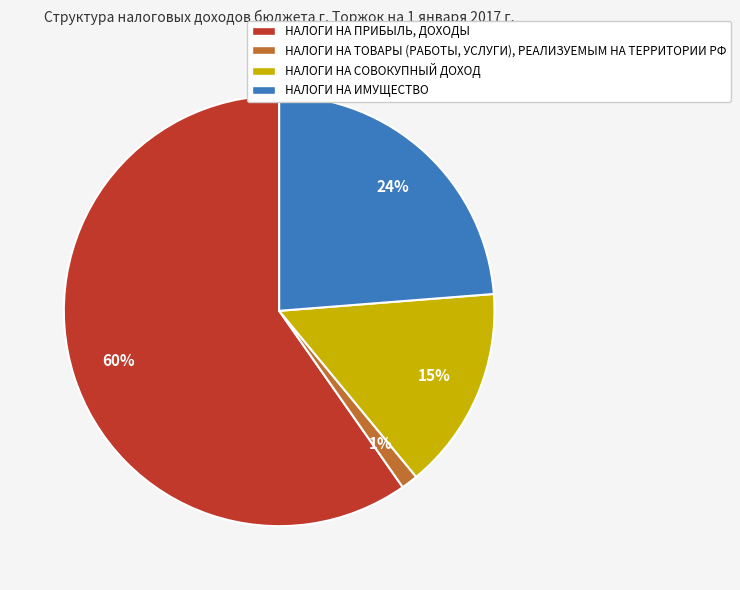

Combined, do НАЛОГИ НА ПРИБЫЛЬ, ДОХОДЫ and НАЛОГИ НА ТОВАРЫ (РАБОТЫ, УСЛУГИ), РЕАЛИЗУЕМЫМ НА ТЕРРИТОРИИ РФ account for over 50%?

Yes